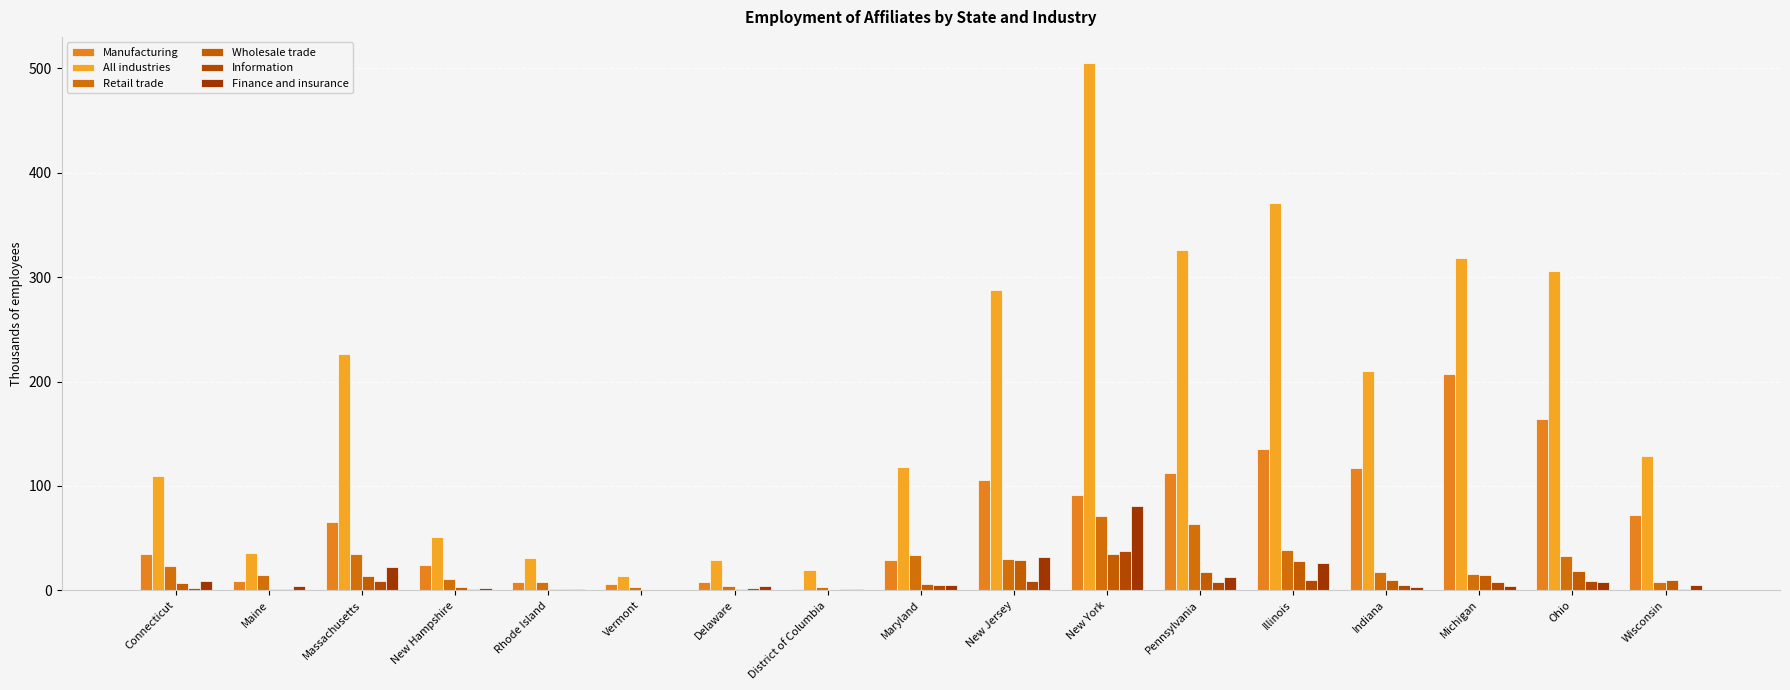

What is the difference between the maximum and second lowest values in the All industries series?

485.2